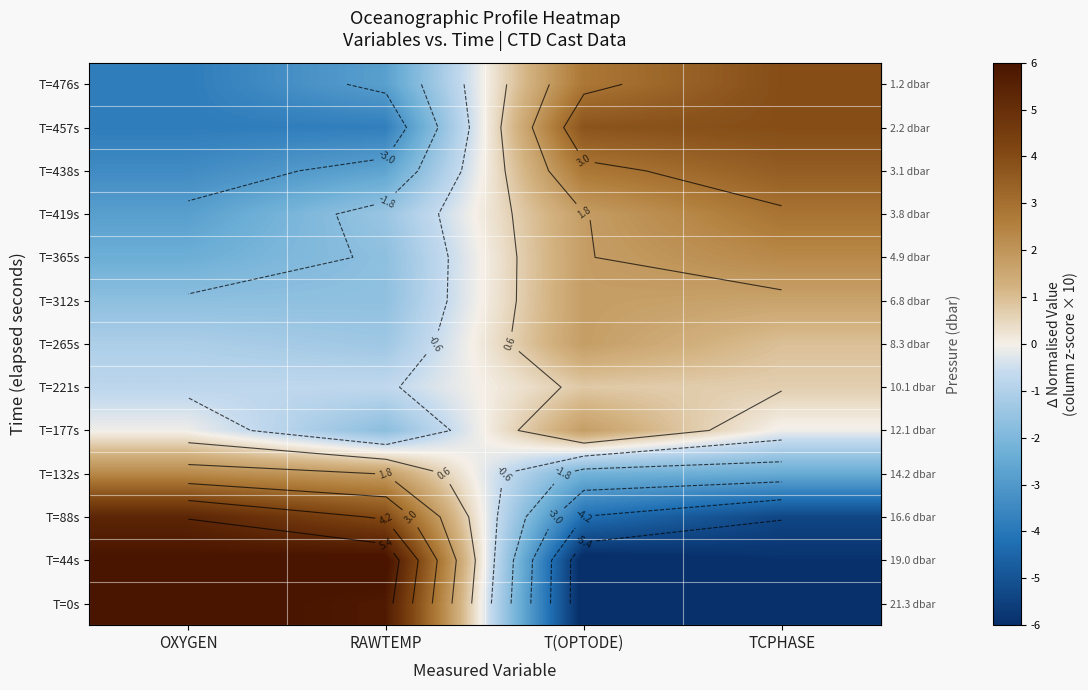

Which has a higher value, TCPHASE or T(OPTODE)?

TCPHASE